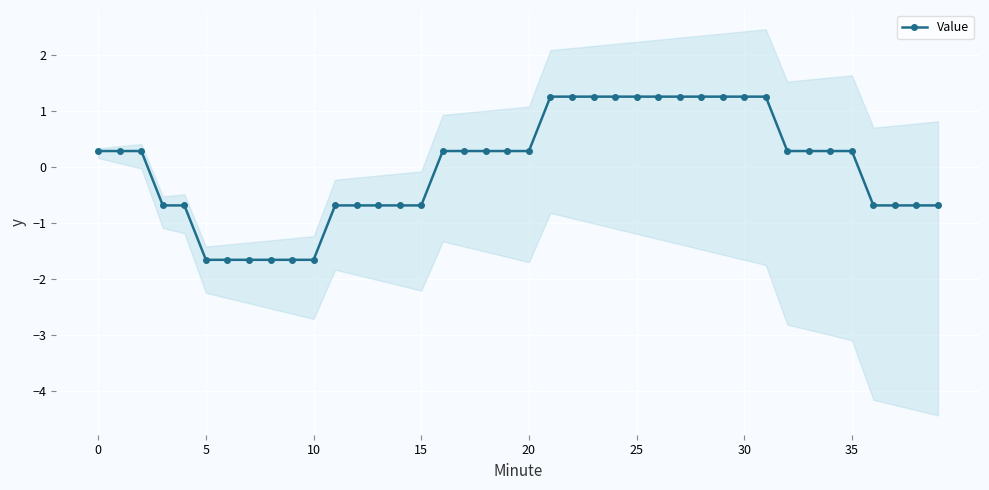

Reading left to right, what are all the values shown in this chart?

0.3	0.3	0.3	-0.7	-0.7	-1.7	-1.7	-1.7	-1.7	-1.7	-1.7	-0.7	-0.7	-0.7	-0.7	-0.7	0.3	0.3	0.3	0.3	0.3	1.3	1.3	1.3	1.3	1.3	1.3	1.3	1.3	1.3	1.3	1.3	0.3	0.3	0.3	0.3	-0.7	-0.7	-0.7	-0.7